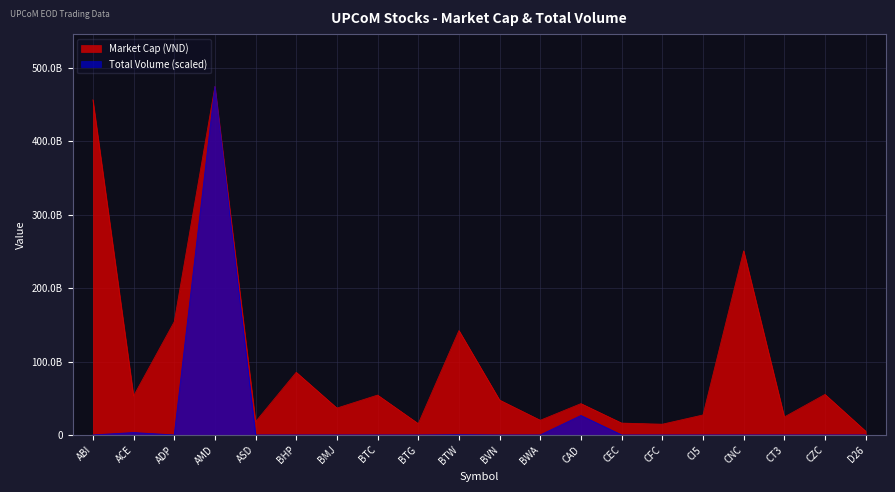

Between CI5 and CT3, which series saw the biggest shift?

Market Cap (VND)